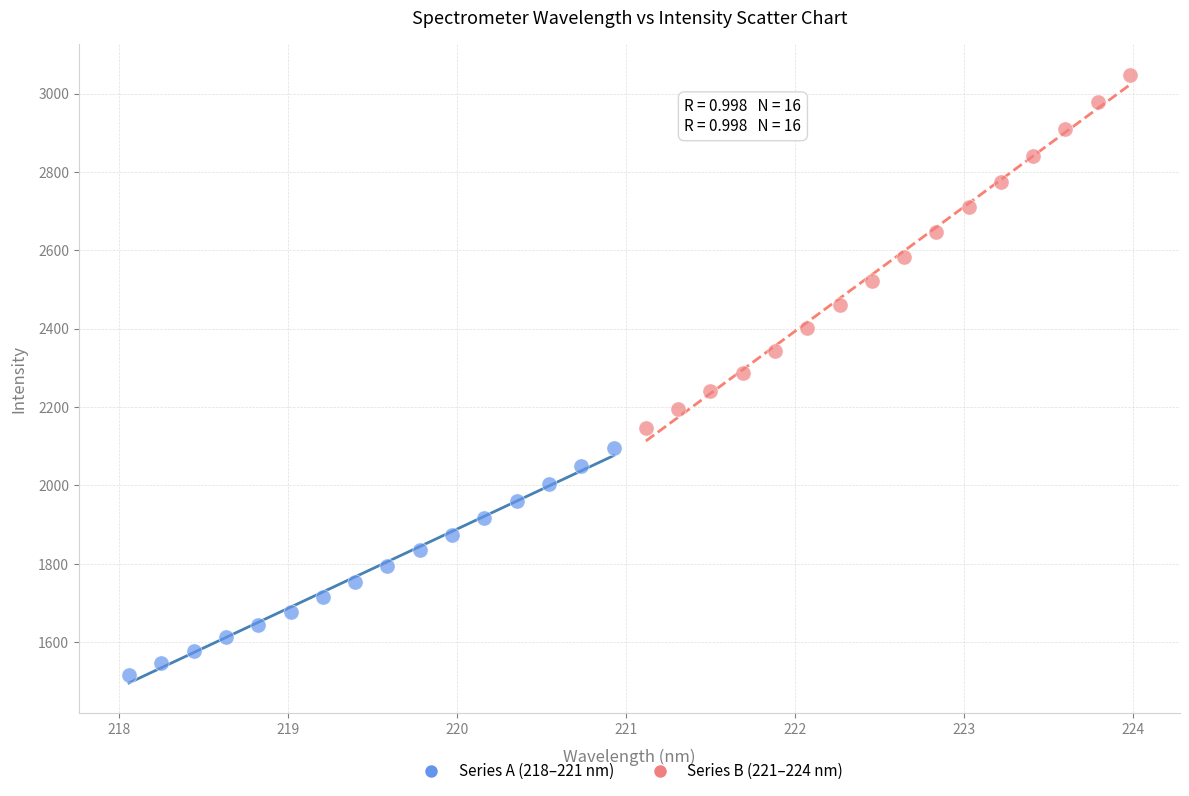

Which series contains the highest Y value?

Series B (221–224 nm)